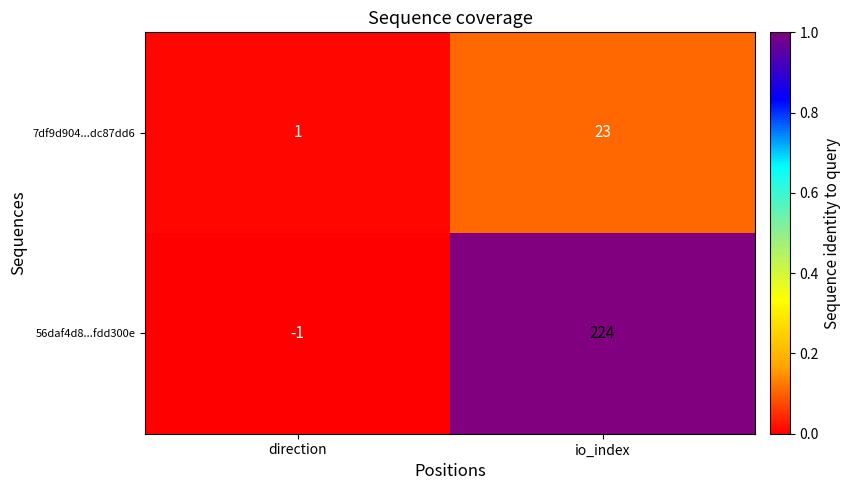

Which category has the highest value across all series?

io_index